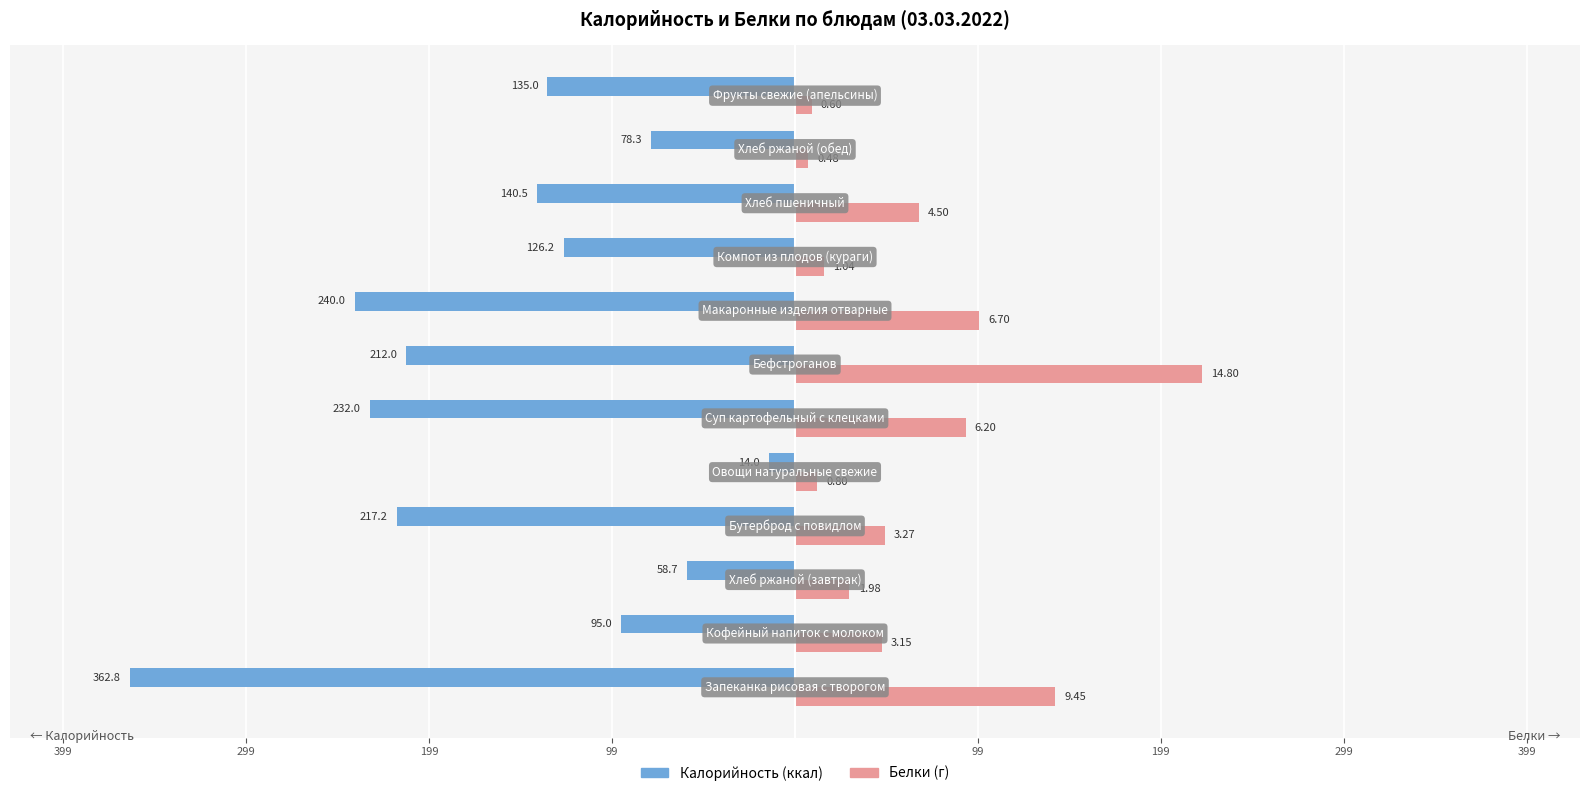

Is it true that Белки (×15) equals 385.9 at 299?

False